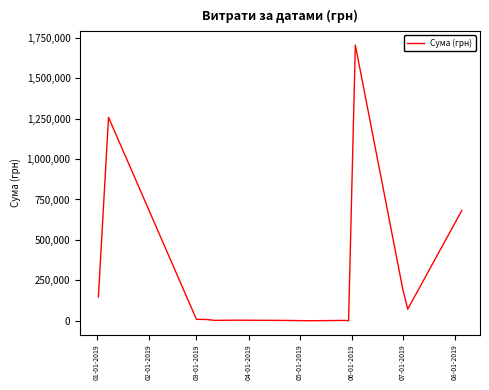

What is the greatest value displayed?

1704485.8